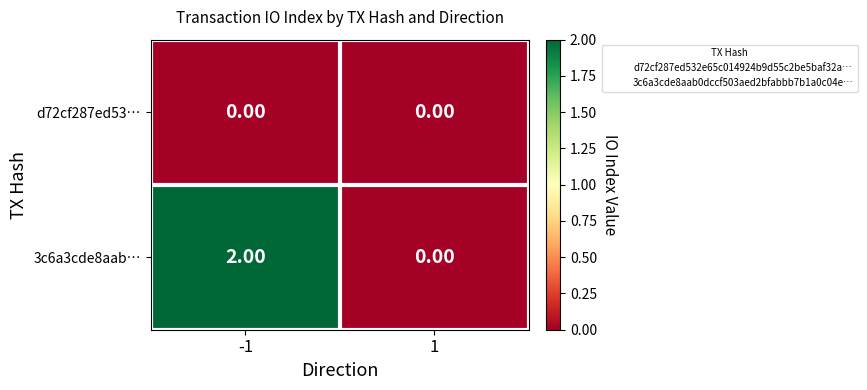

Which series has the largest total across all categories?

3c6a3cde8aab…